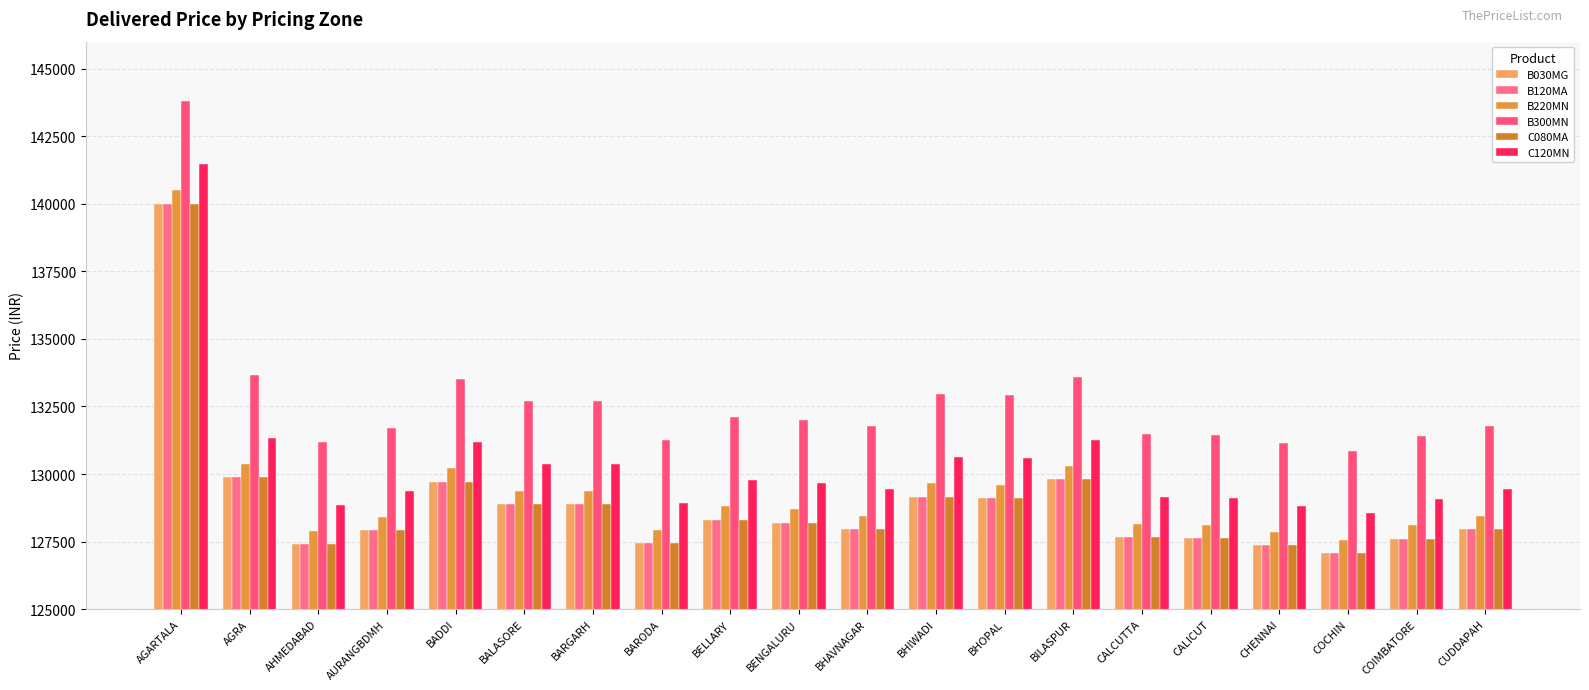

What is the value of the B300MN bar at the 4th from the left?

131712